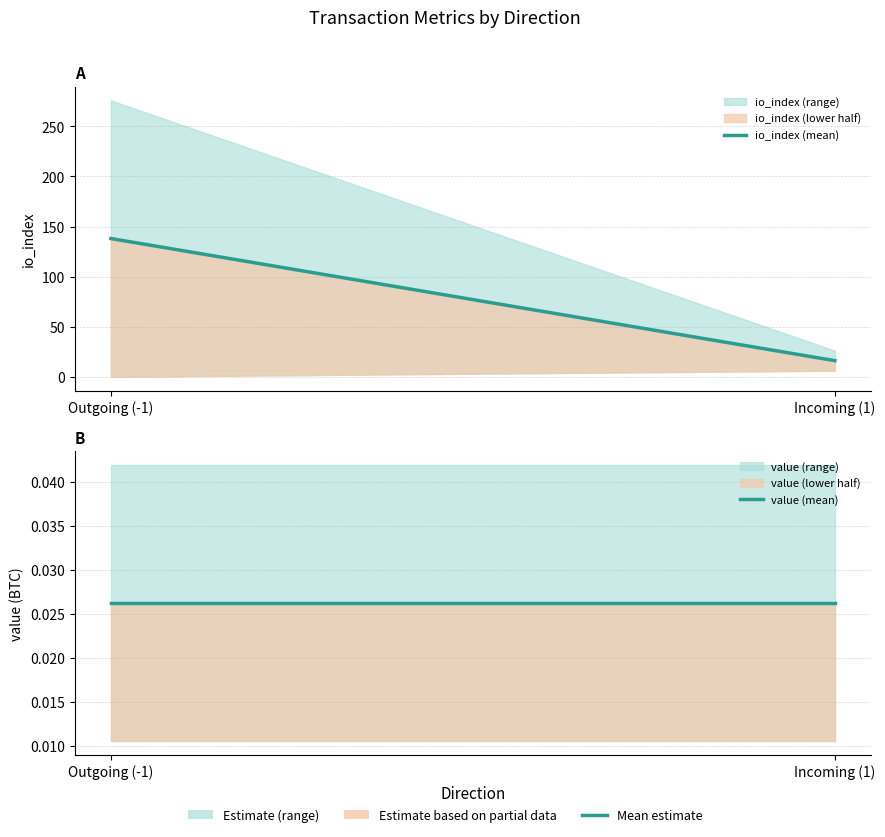

Reading left to right, list all the values displayed in this chart.

io_index (mean): 138.0	16.0
value (mean): 0.0	0.0